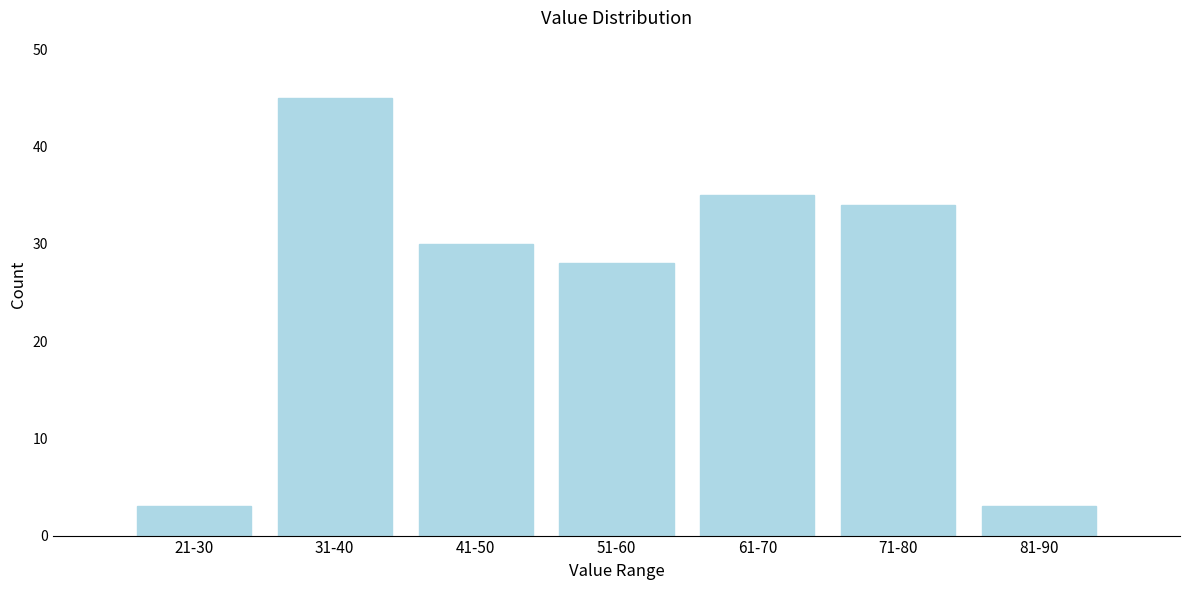

Reading left to right, list all the values displayed in this chart.

21-30=3	31-40=45	41-50=30	51-60=28	61-70=35	71-80=34	81-90=3